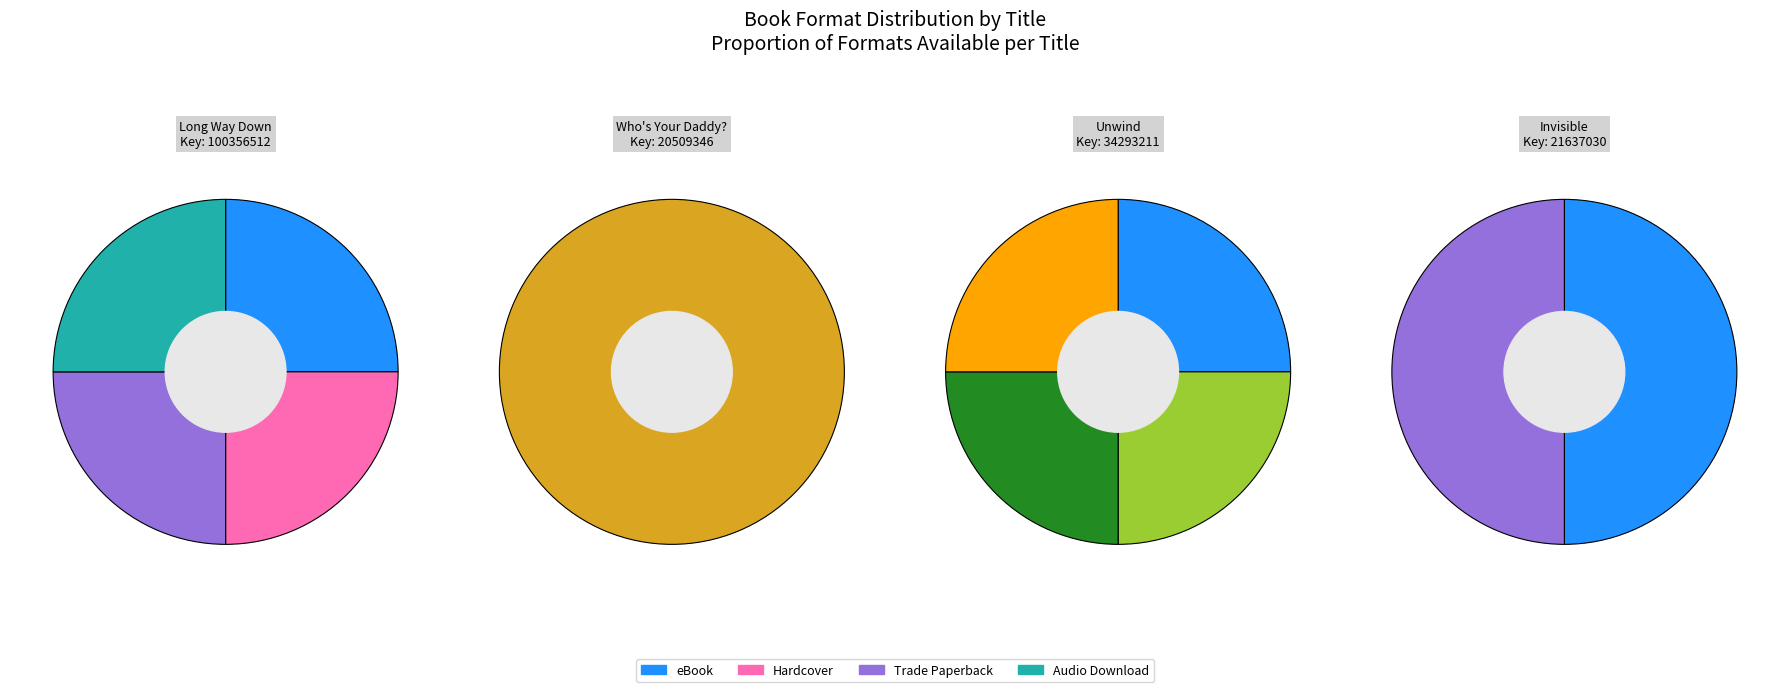

Is it true that Long Way Down is 49% of the pie?

False